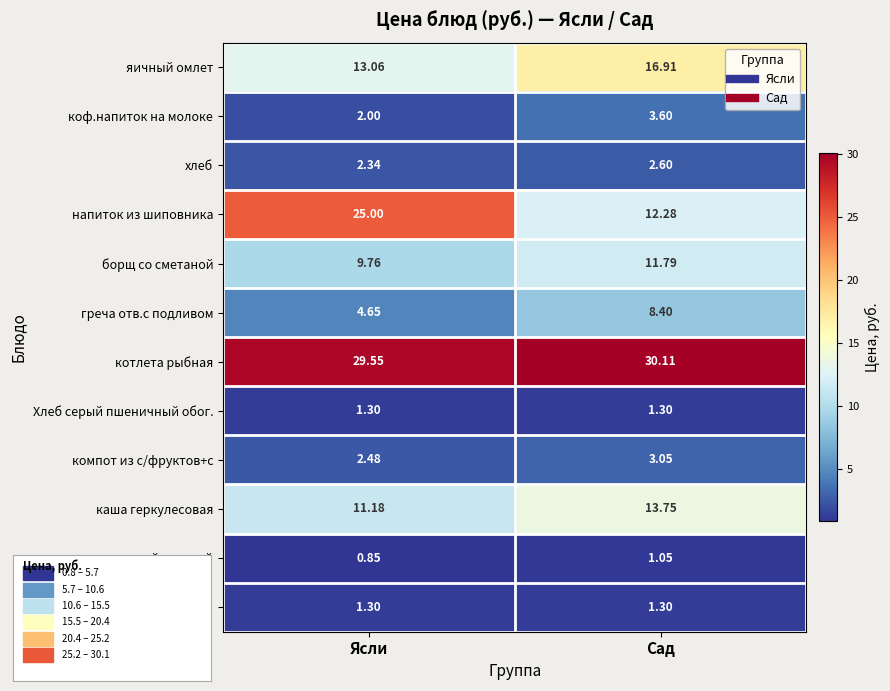

List the labels in order of каша геркулесовая value, smallest first.

Ясли, Сад